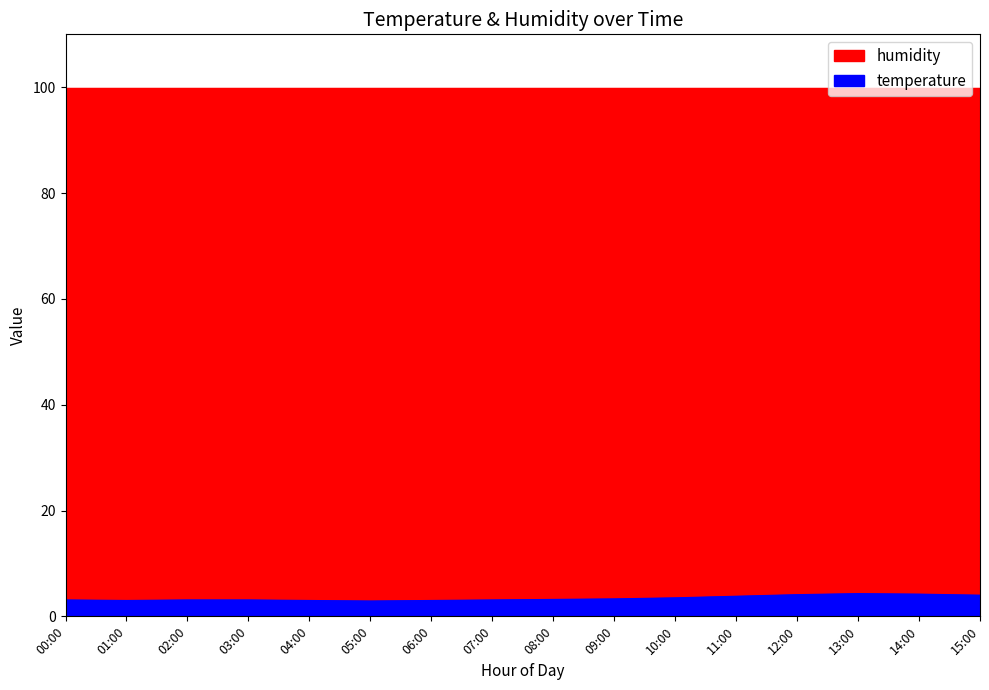

How many data points are less than 3?

1